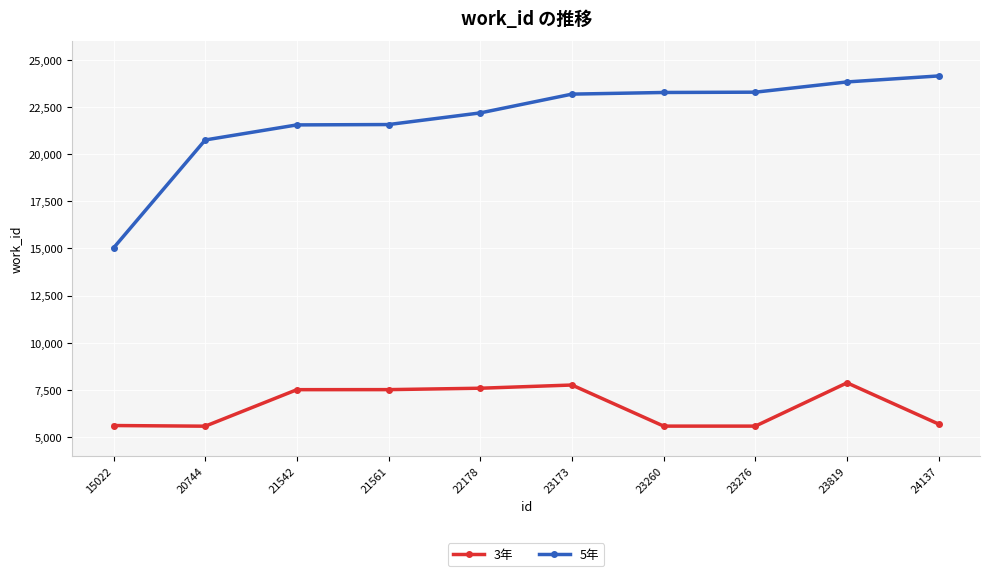

Rank the series at 23819 from lowest to highest value.

3年, 5年